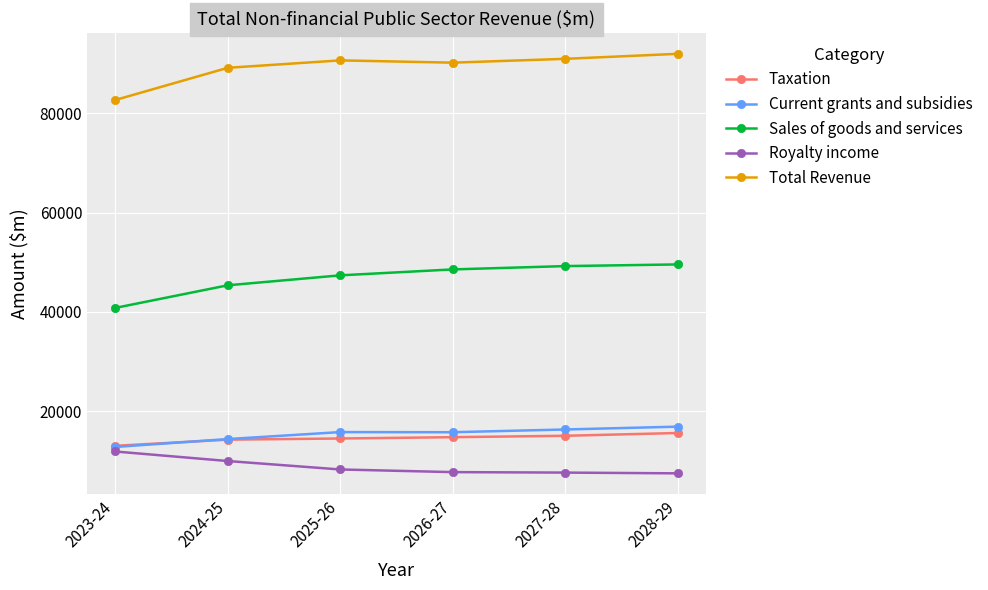

How many lines are shown in the chart?

5